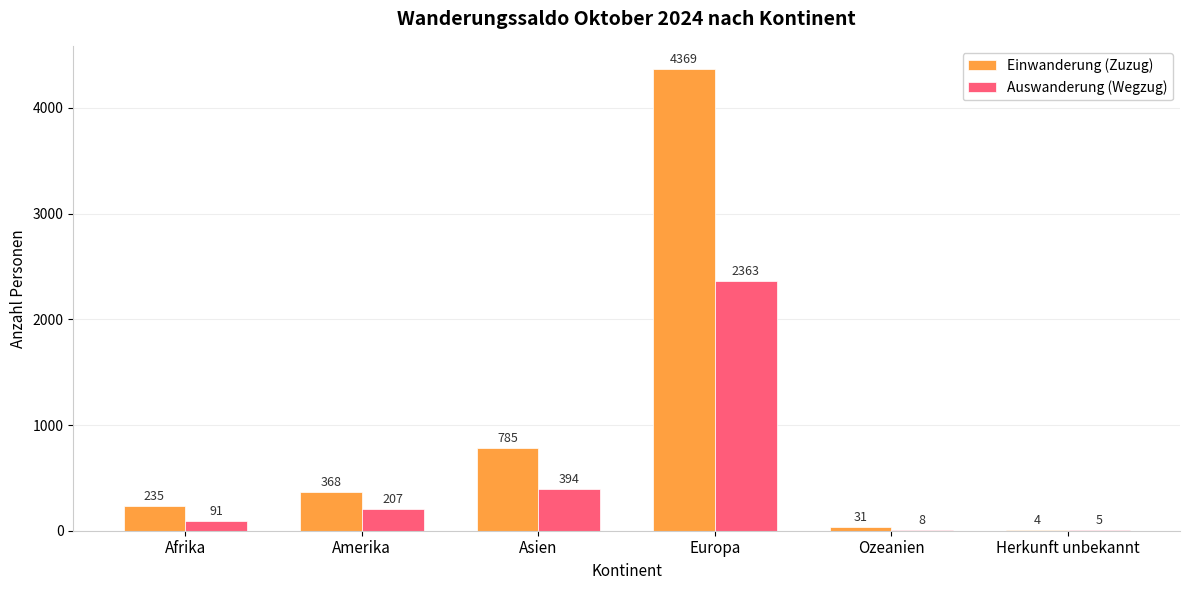

Which series changed the most between Asien and Herkunft unbekannt?

Einwanderung (Zuzug)